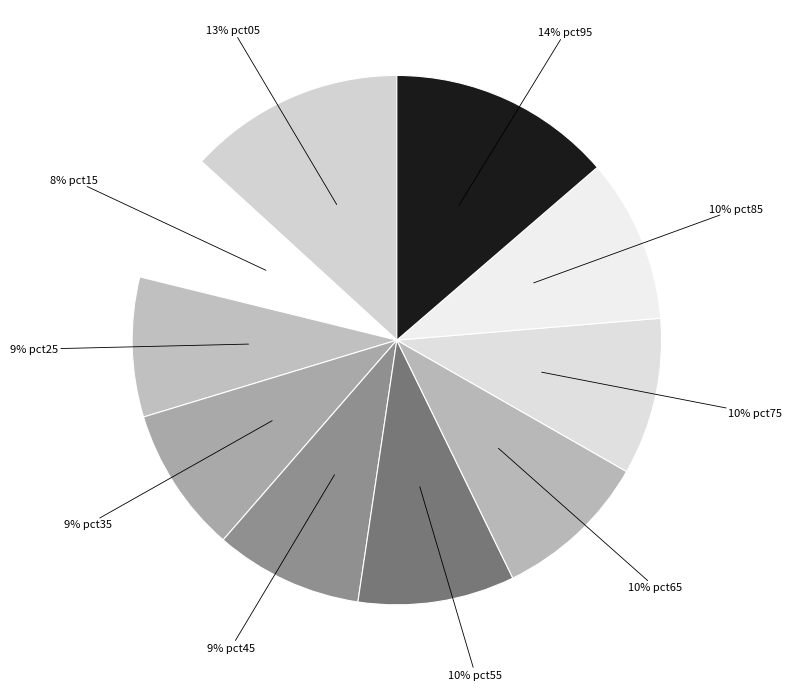

How many slices are in this pie chart?

10